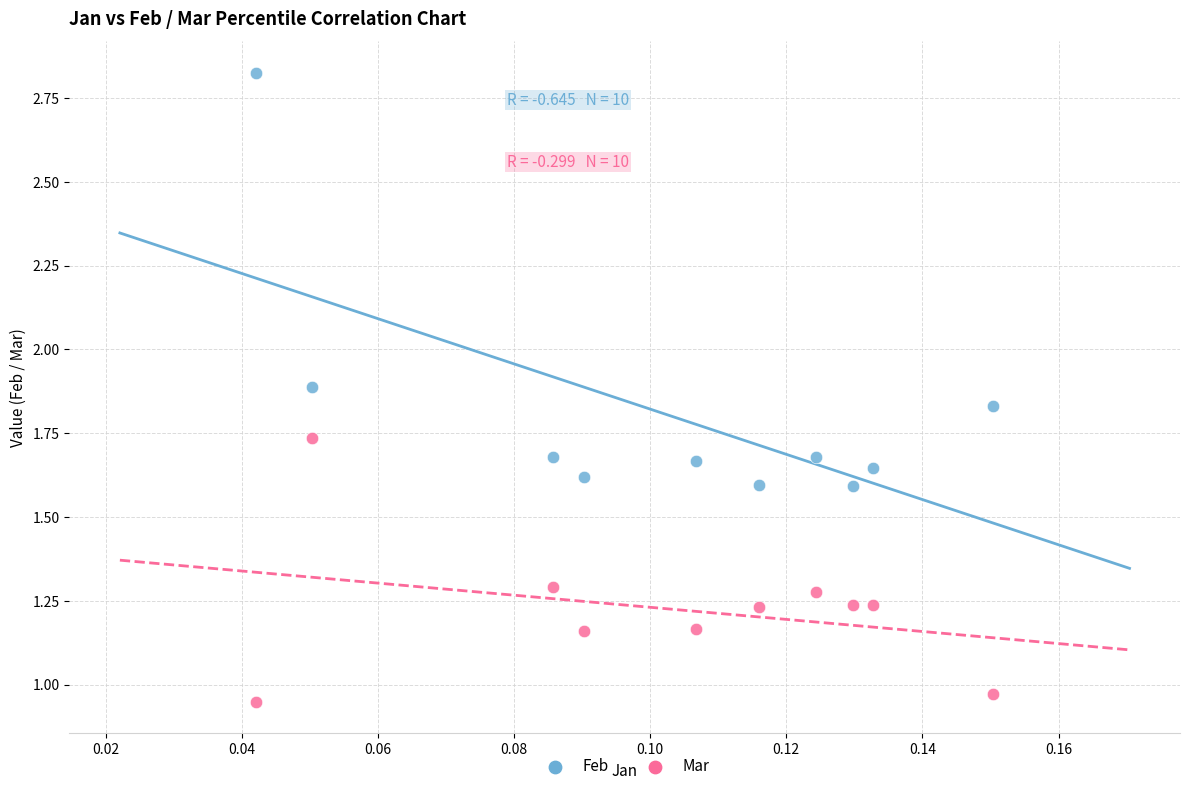

Which series contains the lowest Y value?

Mar